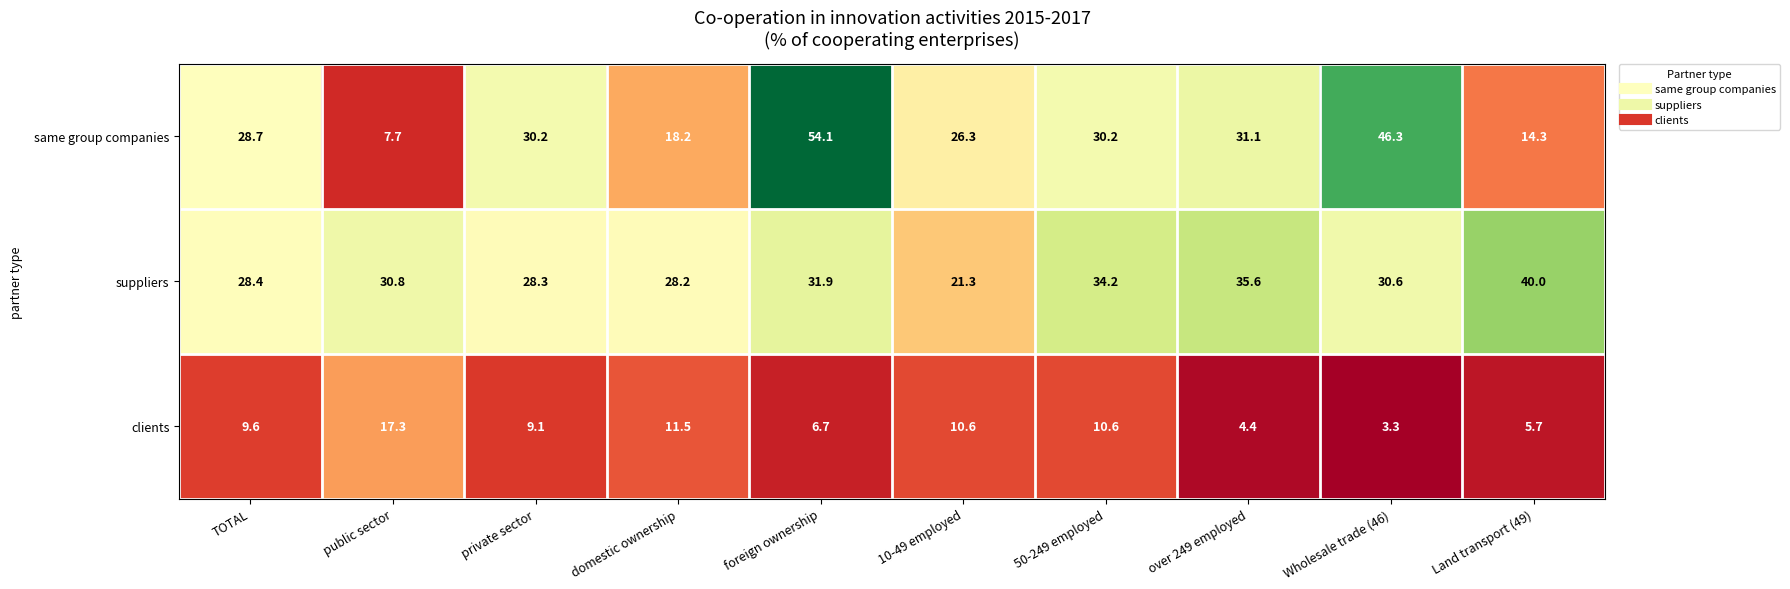

Reading left to right, what are all the values shown in this chart?

same group companies: TOTAL=28.7	public sector=7.7	private sector=30.2	domestic ownership=18.2	foreign ownership=54.1	10-49 employed=26.3	50-249 employed=30.2	over 249 employed=31.1	Wholesale trade (46)=46.3	Land transport (49)=14.3
suppliers: TOTAL=28.4	public sector=30.8	private sector=28.3	domestic ownership=28.2	foreign ownership=31.9	10-49 employed=21.3	50-249 employed=34.2	over 249 employed=35.6	Wholesale trade (46)=30.6	Land transport (49)=40.0
clients: TOTAL=9.6	public sector=17.3	private sector=9.1	domestic ownership=11.5	foreign ownership=6.7	10-49 employed=10.6	50-249 employed=10.6	over 249 employed=4.4	Wholesale trade (46)=3.3	Land transport (49)=5.7